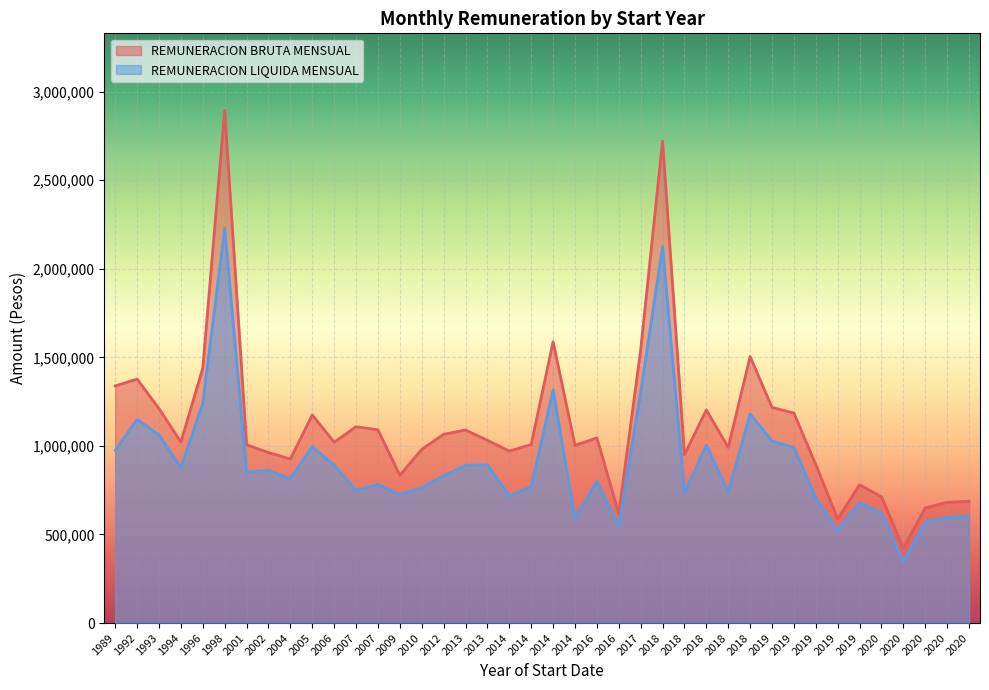

Read the REMUNERACION BRUTA MENSUAL value at 1992.

1377357